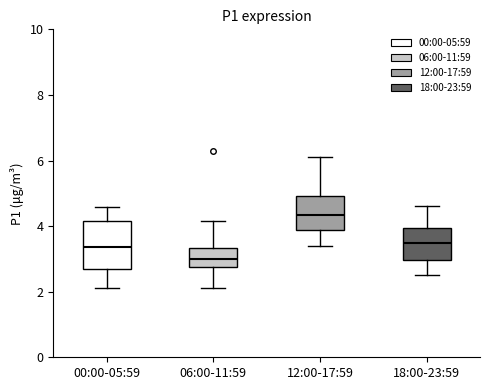

Which box has the highest median line?

12:00-17:59